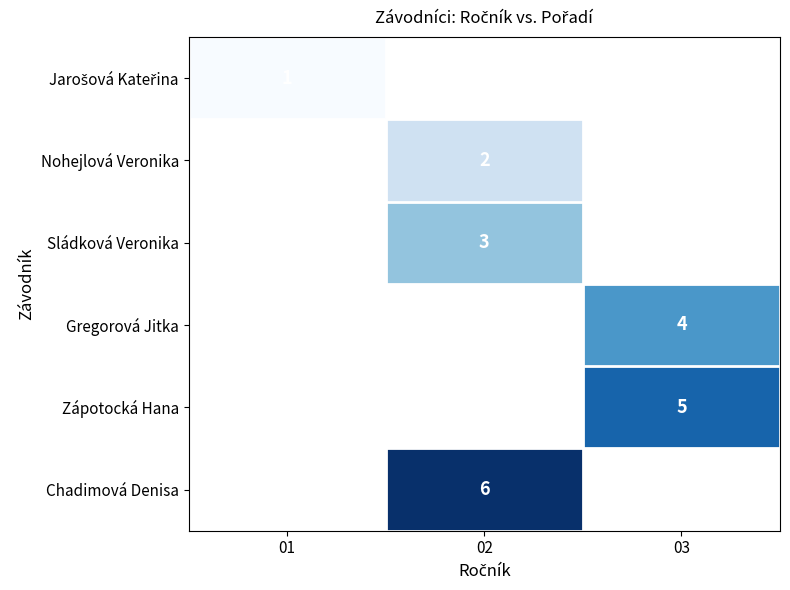

Is the value of Zápotocká Hana at 03 greater than the value of Gregorová Jitka at 03?

Yes